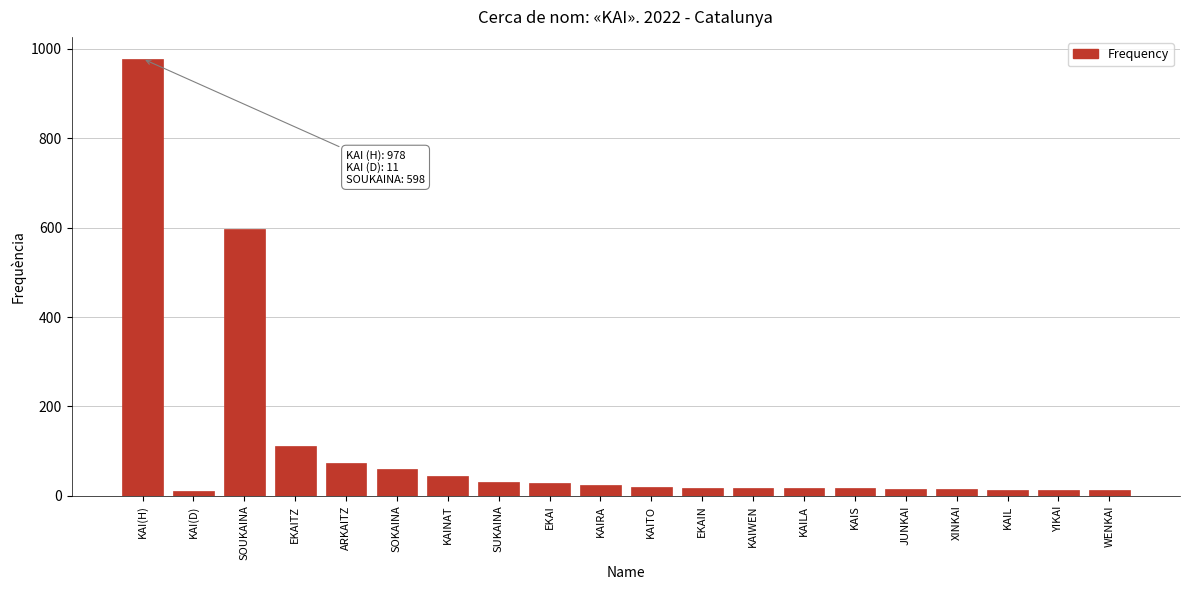

What is the label of the 4th bar from the left?

EKAITZ